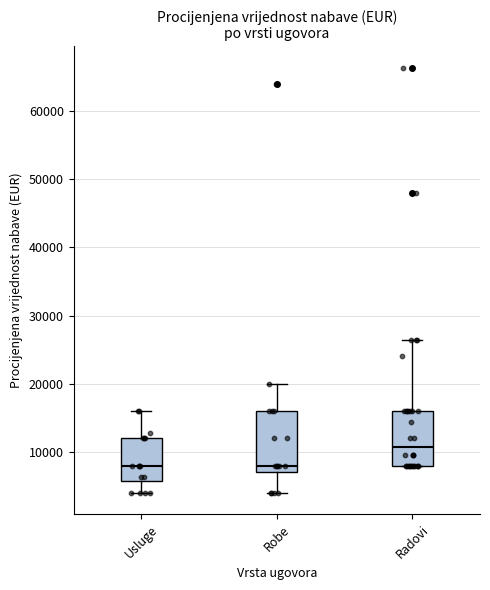

Reading left to right, transcribe this box plot: for each box, give where its median line is, the range the box spans, and where its two whiskers end, as read against the y-axis. The values are not printed on the chart, so give them approximately, as read against the axis.

Usluge: median 8000, box 6000 to 12000, whiskers 4000 to 16000
Robe: median 8000, box 7000 to 16000, whiskers 4000 to 20000
Radovi: median 11000, box 8000 to 16000, whiskers 8000 to 26000